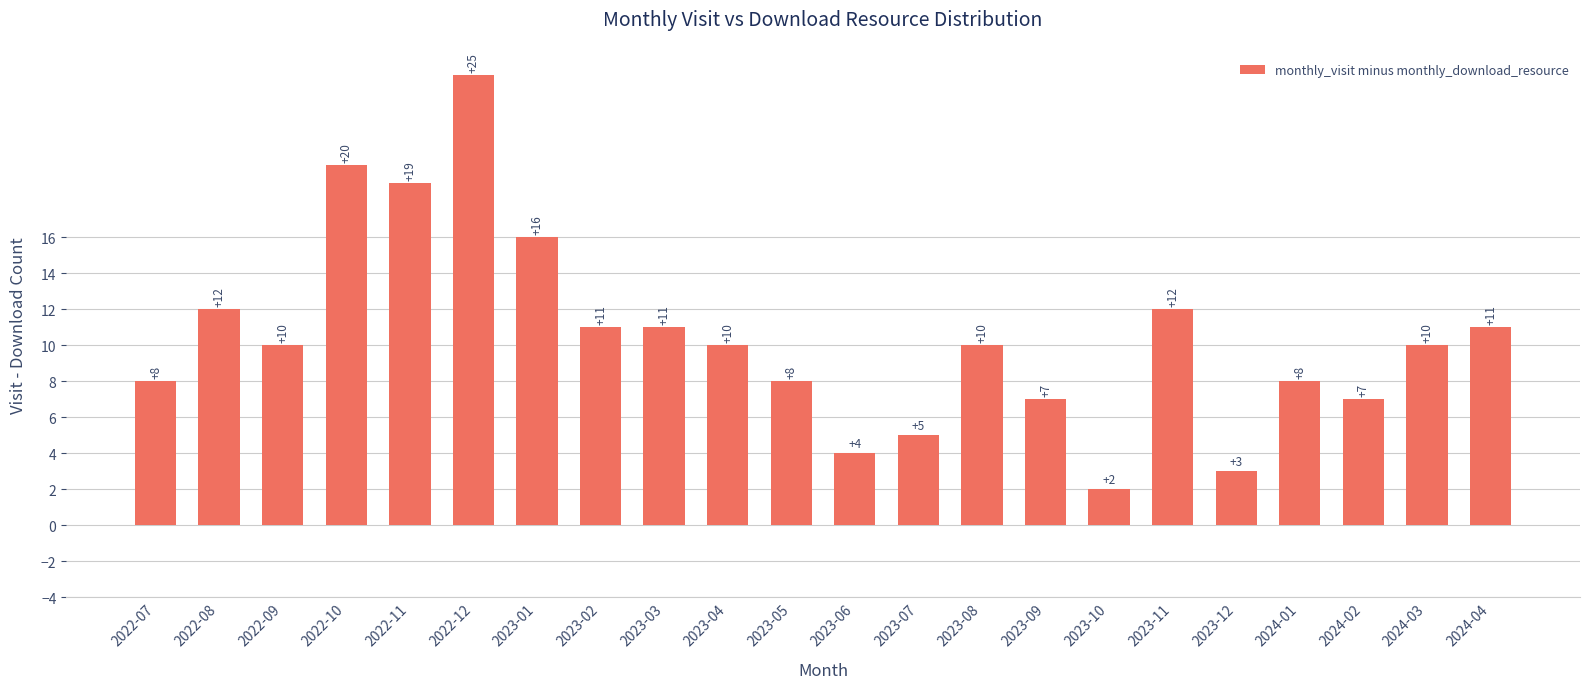

True or false: the data shows 25 at 2022-12.

True